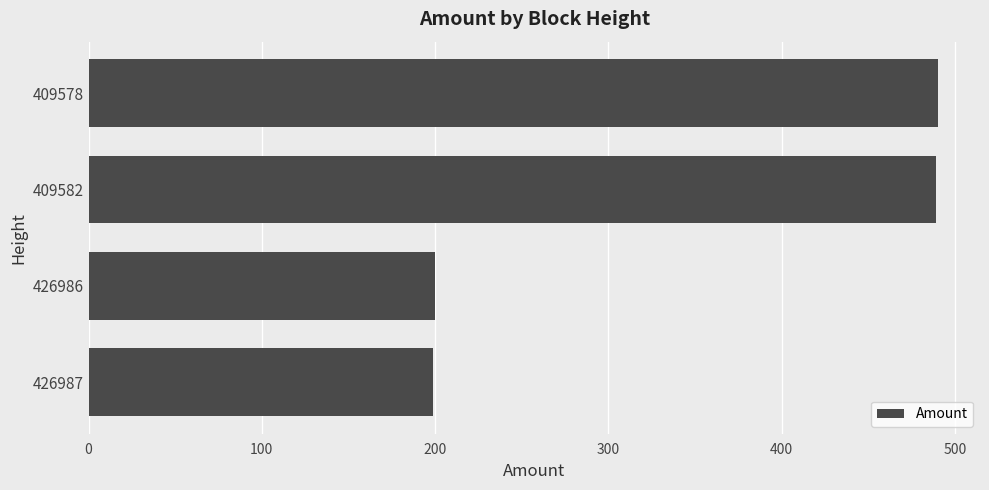

Does the chart contain any negative values?

No